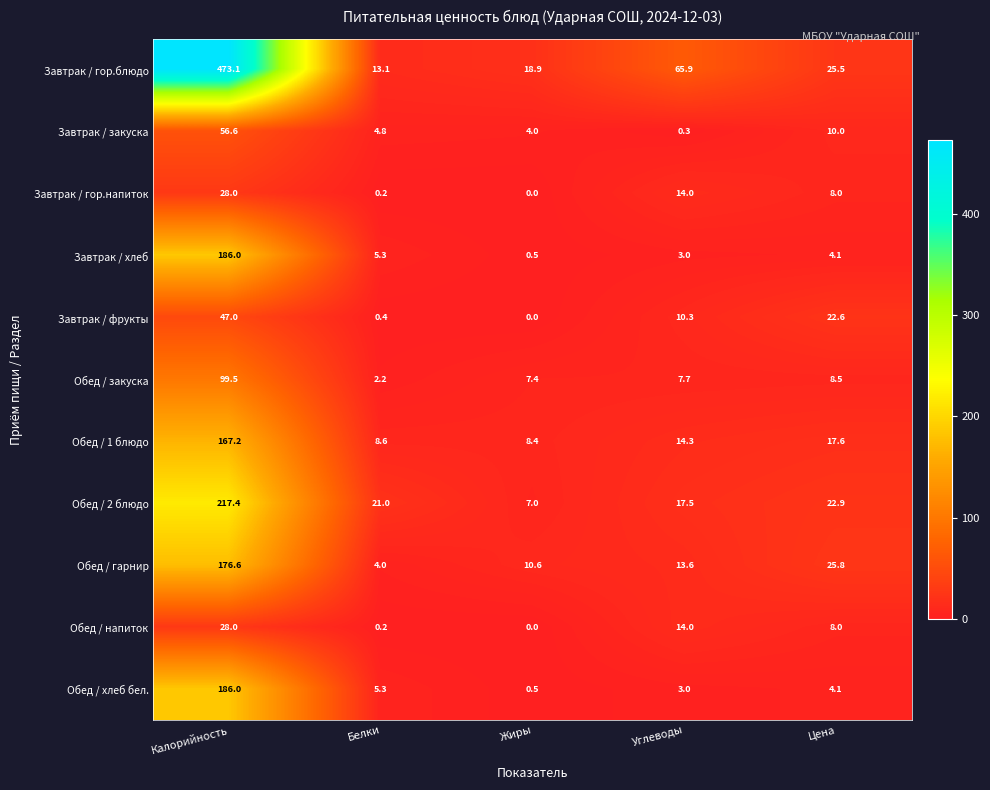

True or false: Обед / 2 блюдо has a value of 21.0 at Белки.

True